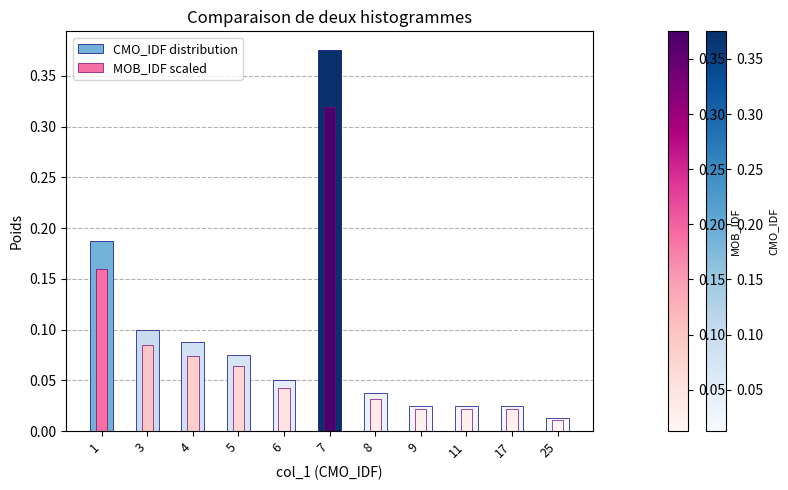

How many categories are shown in the chart?

11